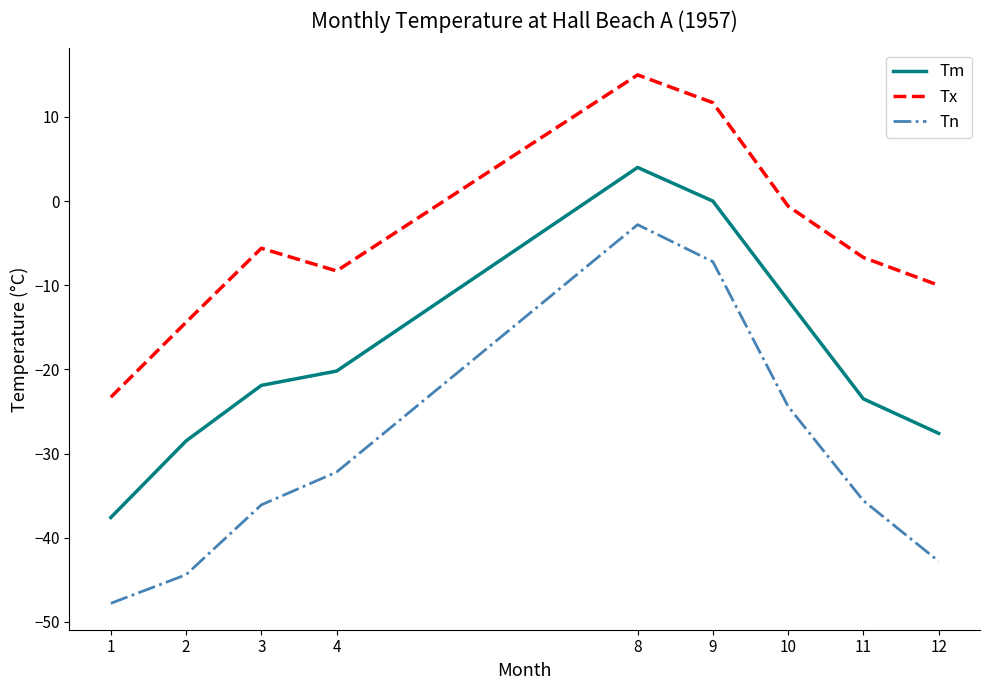

The value of Tx at 9 is 11.7. True or false?

True